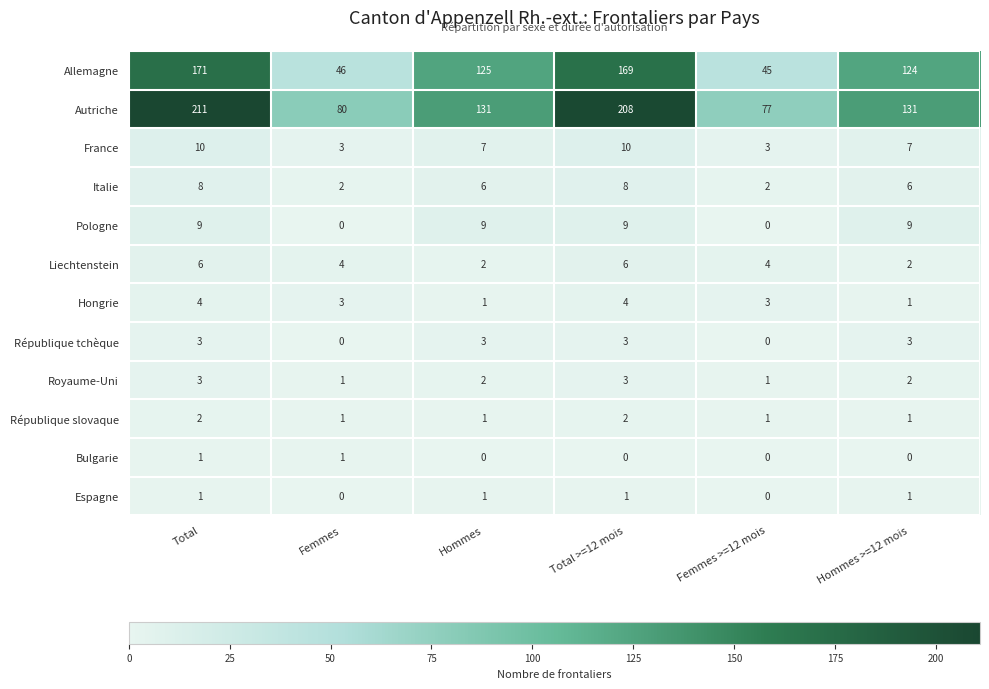

At which category is the sum across all series the highest?

Total